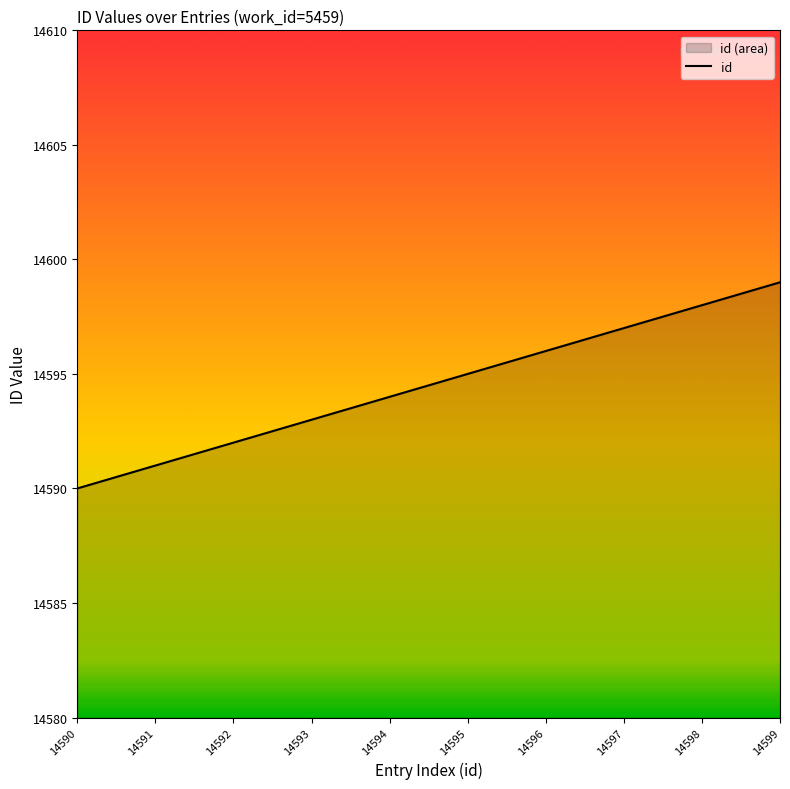

True or false: there are more than 1 points higher than both neighbors.

False